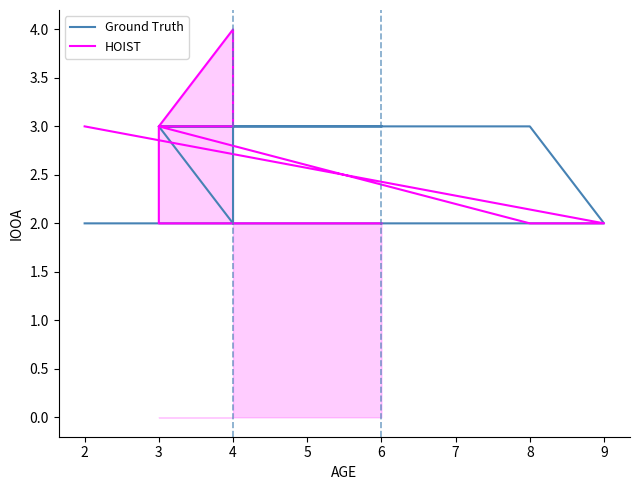

True or false: Ground Truth and HOIST cross at least once.

False